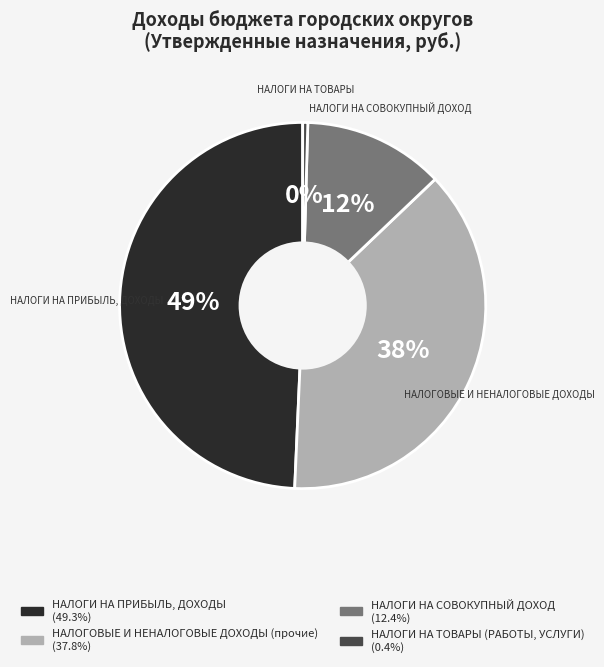

Does any single category account for the majority?

No